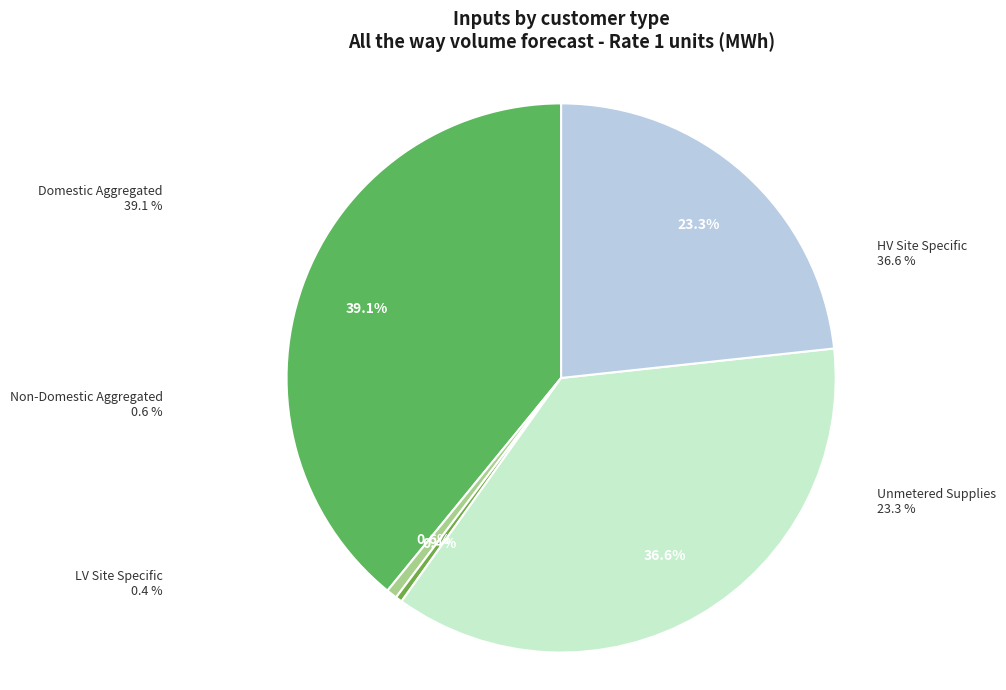

Do LV Site Specific and Non-Domestic Aggregated together represent more than half of the pie?

No